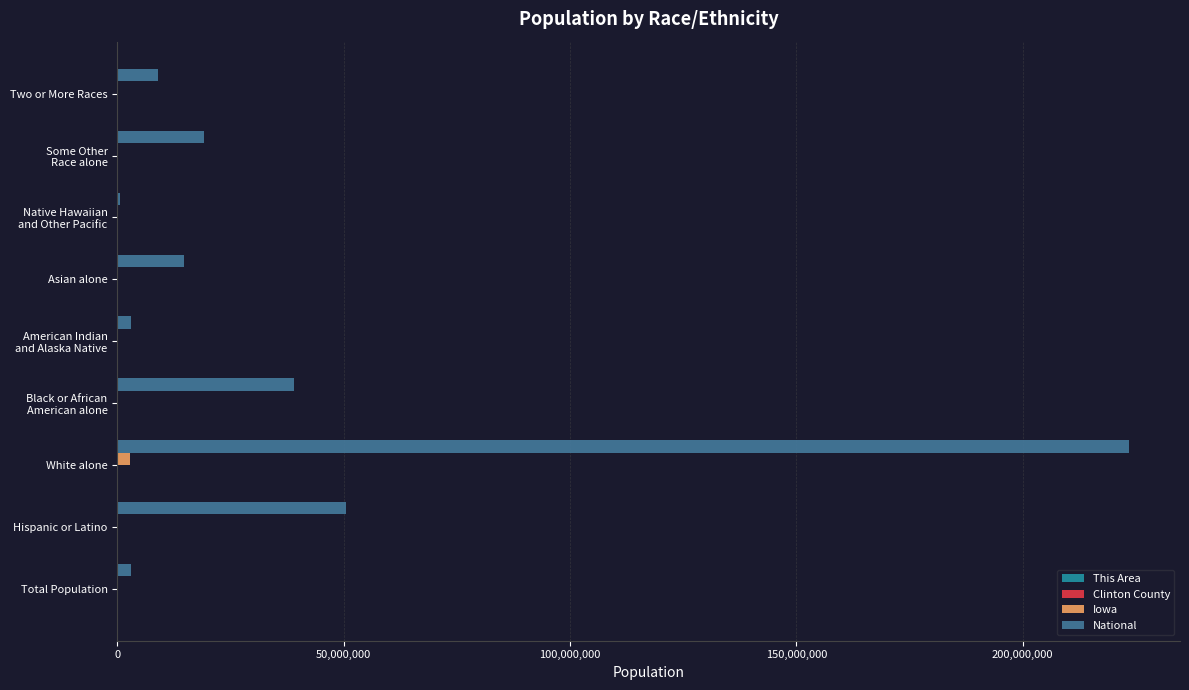

Which series changed the most between White alone and Two or More Races?

National